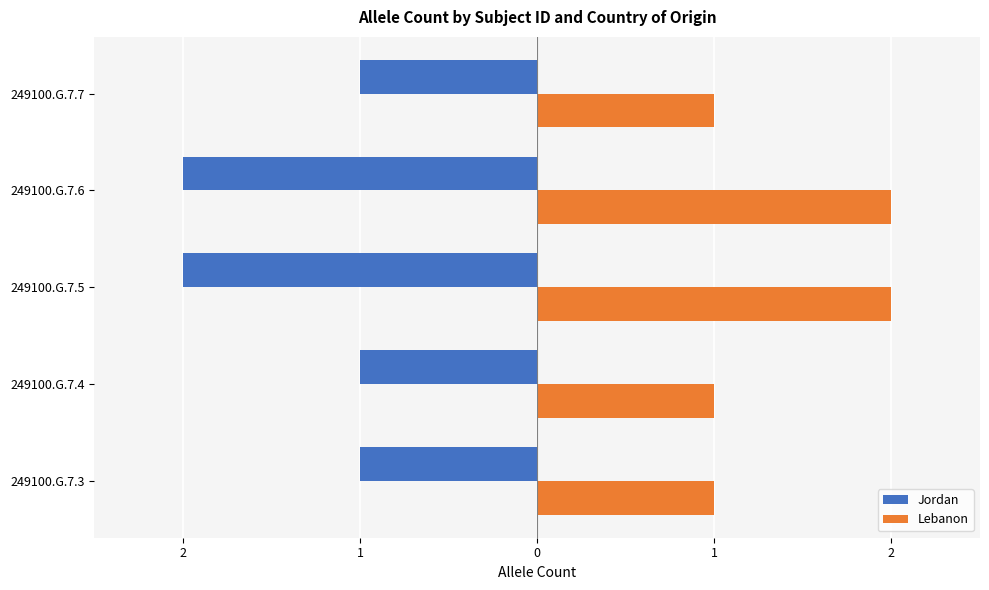

What is the value of the Lebanon bar at the 2nd from the left?

1